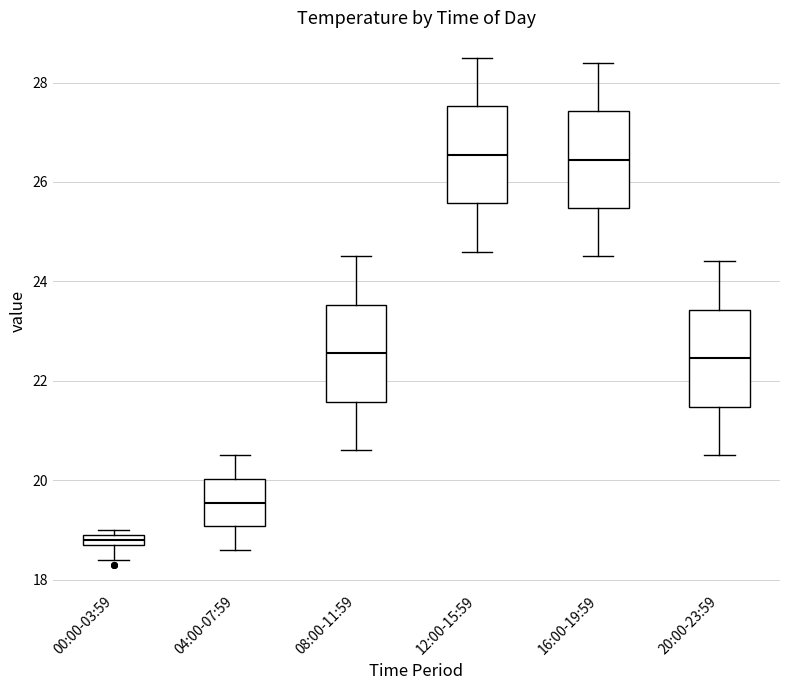

Where is the lower edge of the box for 12:00-15:59 on the y-axis? The values are not printed on the chart, so give them approximately, as read against the axis.

25.6